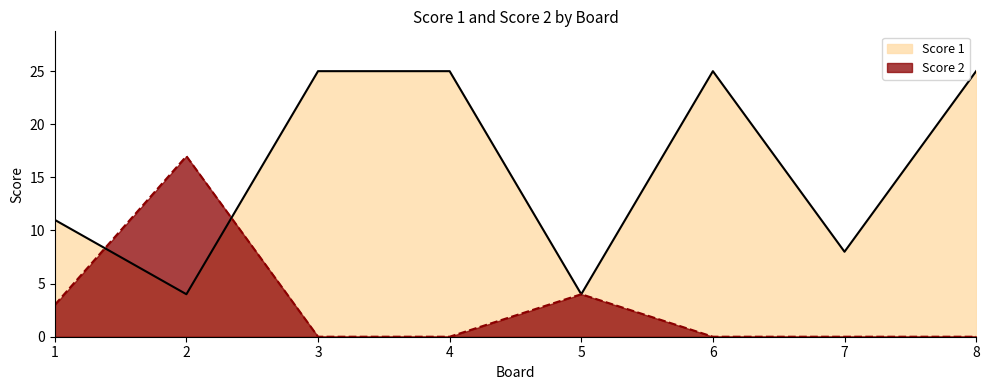

List the series in order of their peak value, lowest first.

Score 2, Score 1